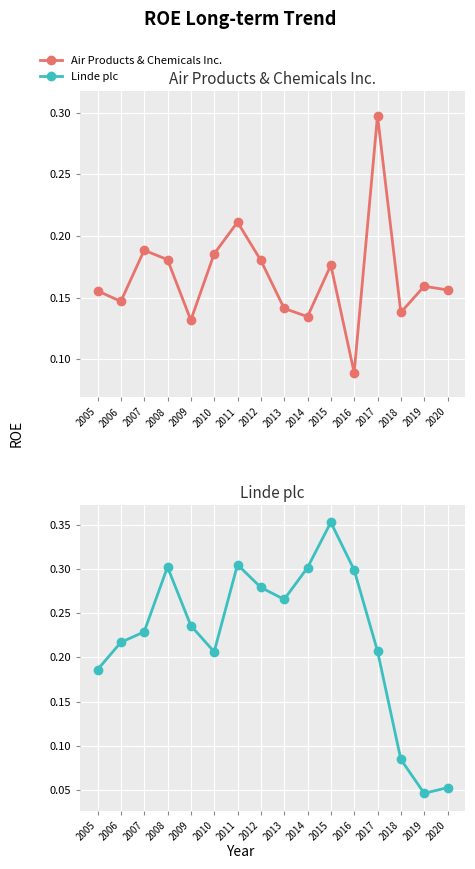

Between 2009 and 2011, which series saw the biggest shift?

Air Products & Chemicals Inc.